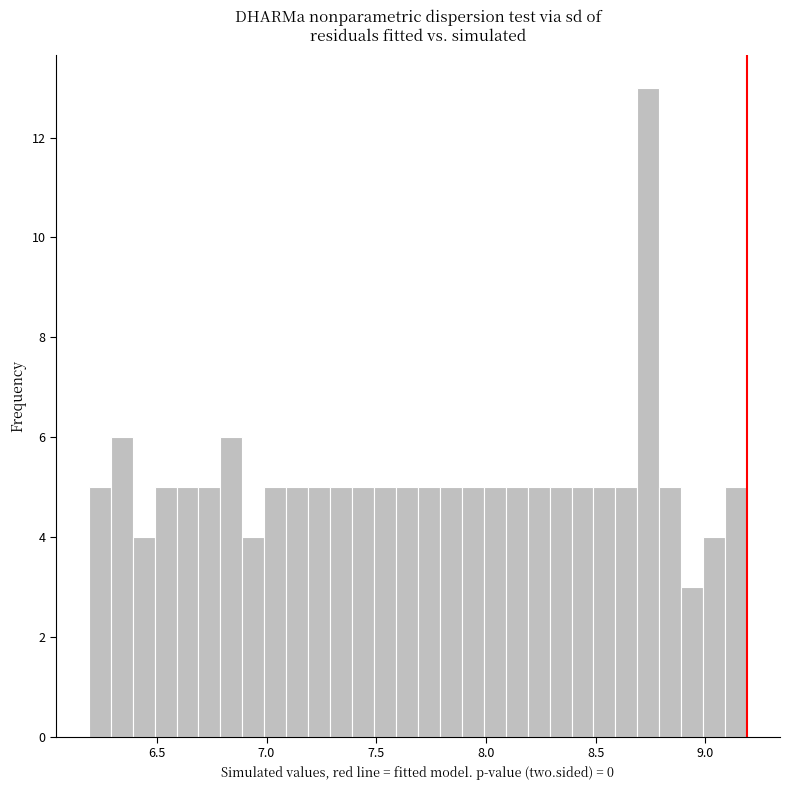

Read against the x-axis, roughly where is the centre of the tallest bar?

8.75